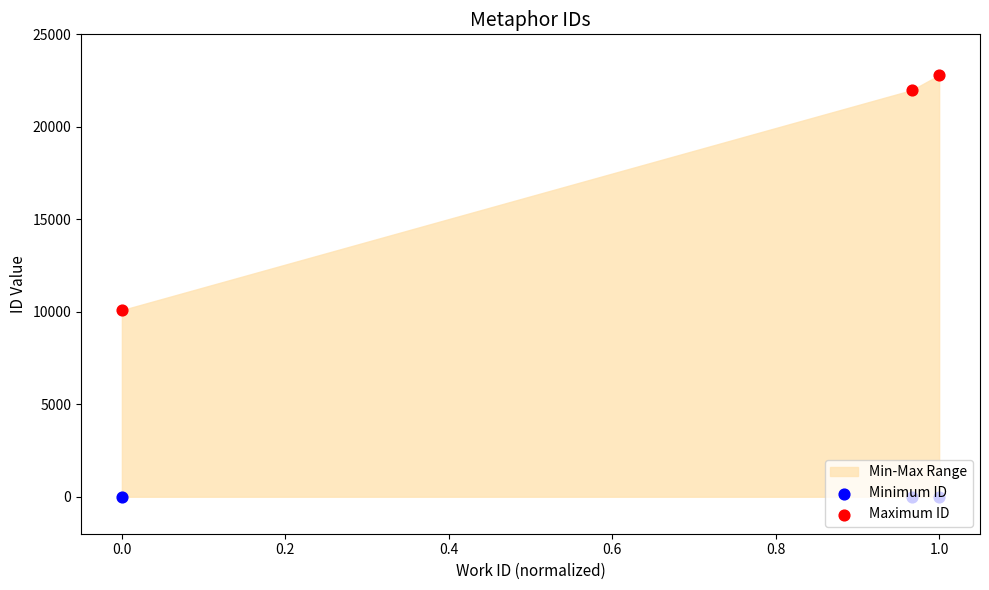

Which series reaches the minimum Y coordinate?

Minimum ID